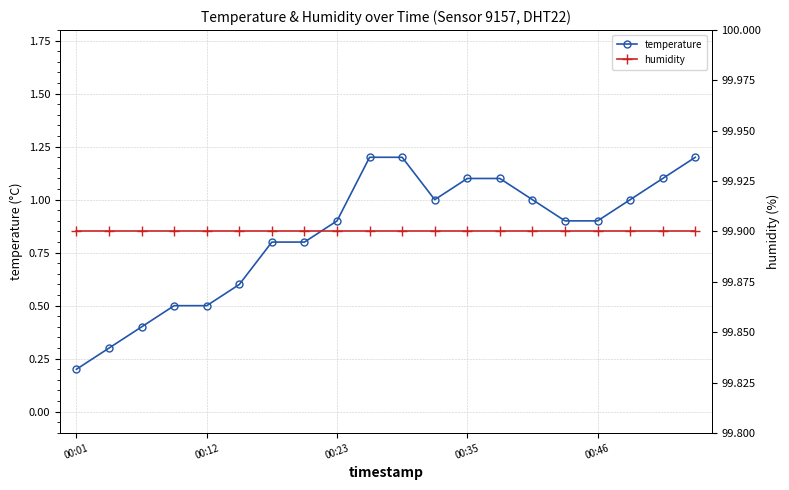

Does the chart have visible grid lines?

Yes